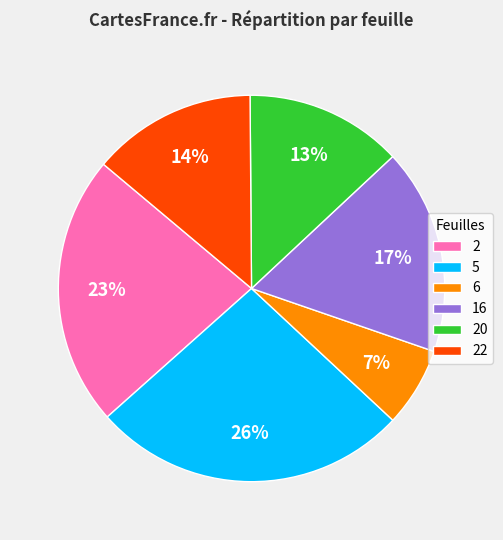

To the nearest percent, what is the difference between the 20 and 22 slice percentages?

1%